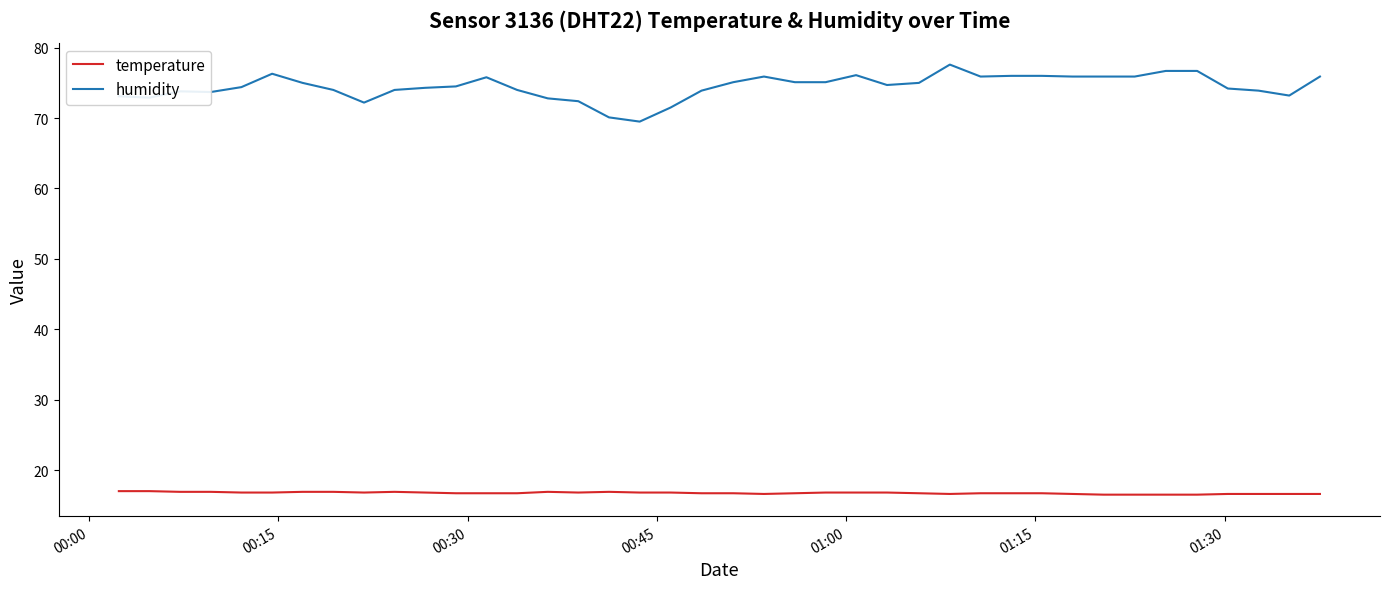

True or false: humidity and temperature cross at least once.

False